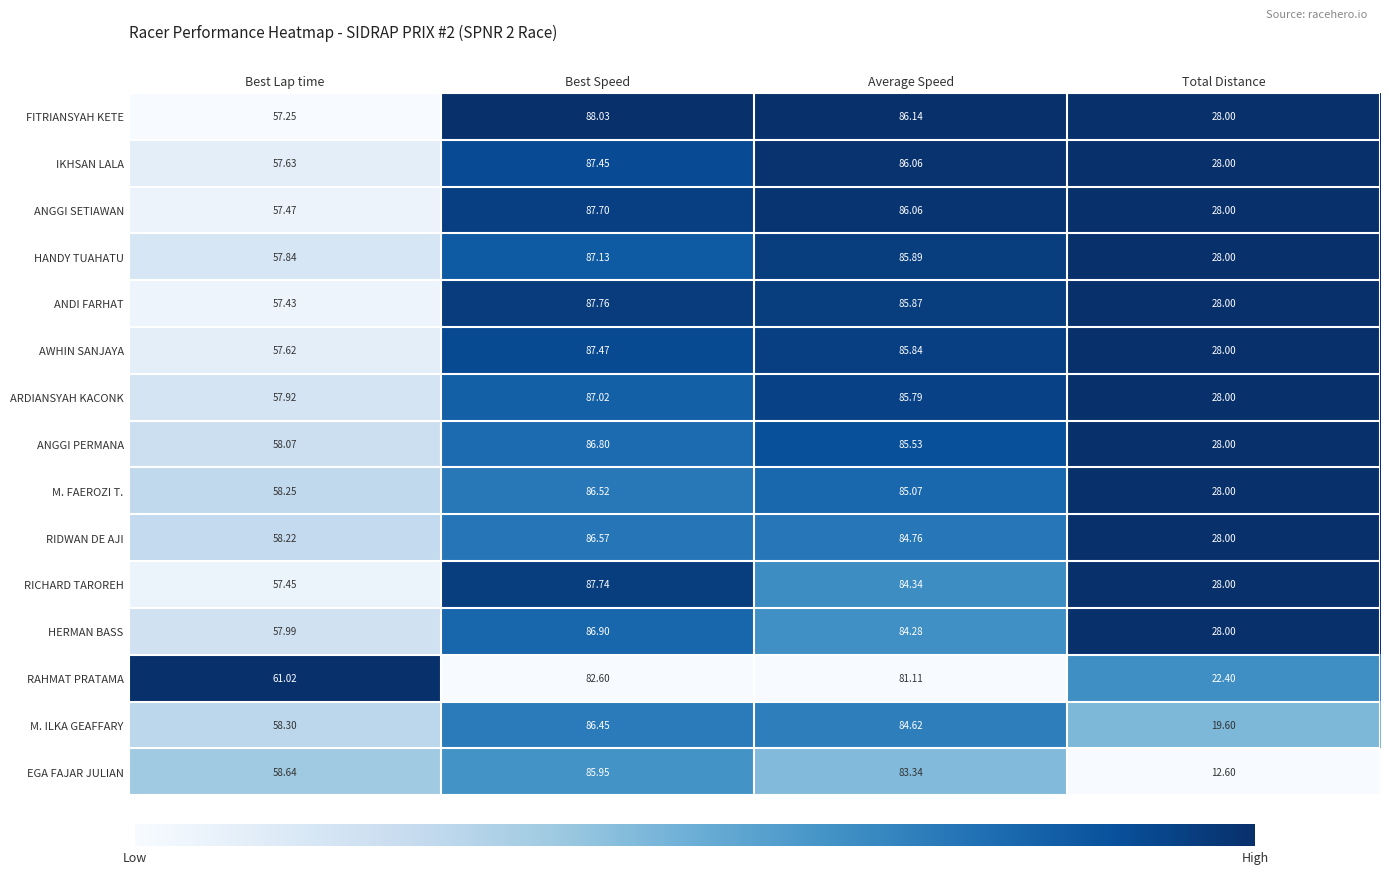

At which category does the chart reach its peak across all series?

Best Speed